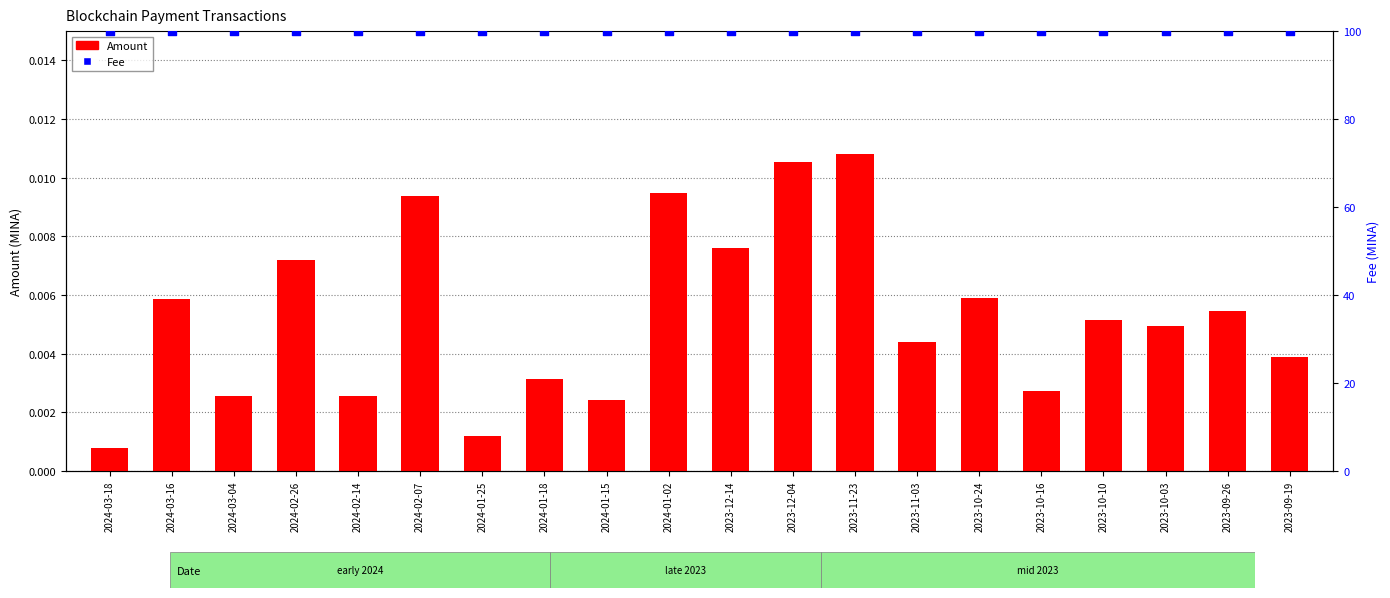

What is the total value across all series at 2024-03-16?

100.0